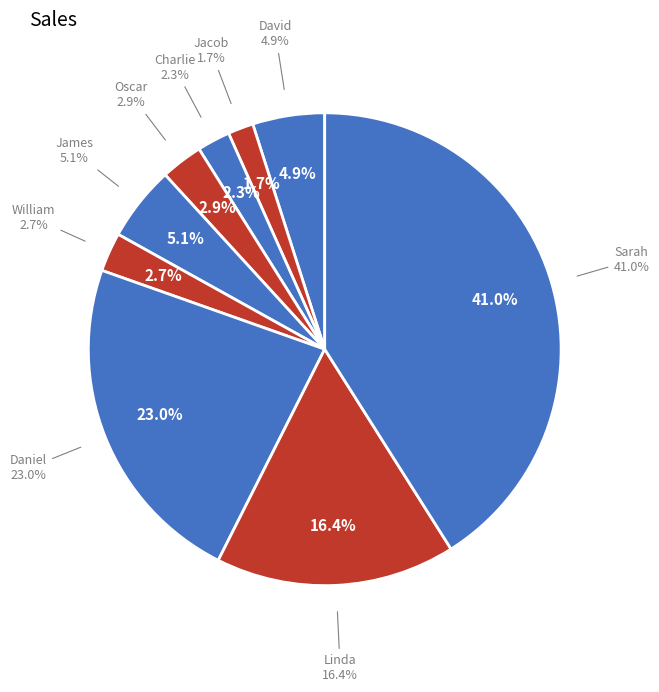

Which slice is the largest?

Sarah